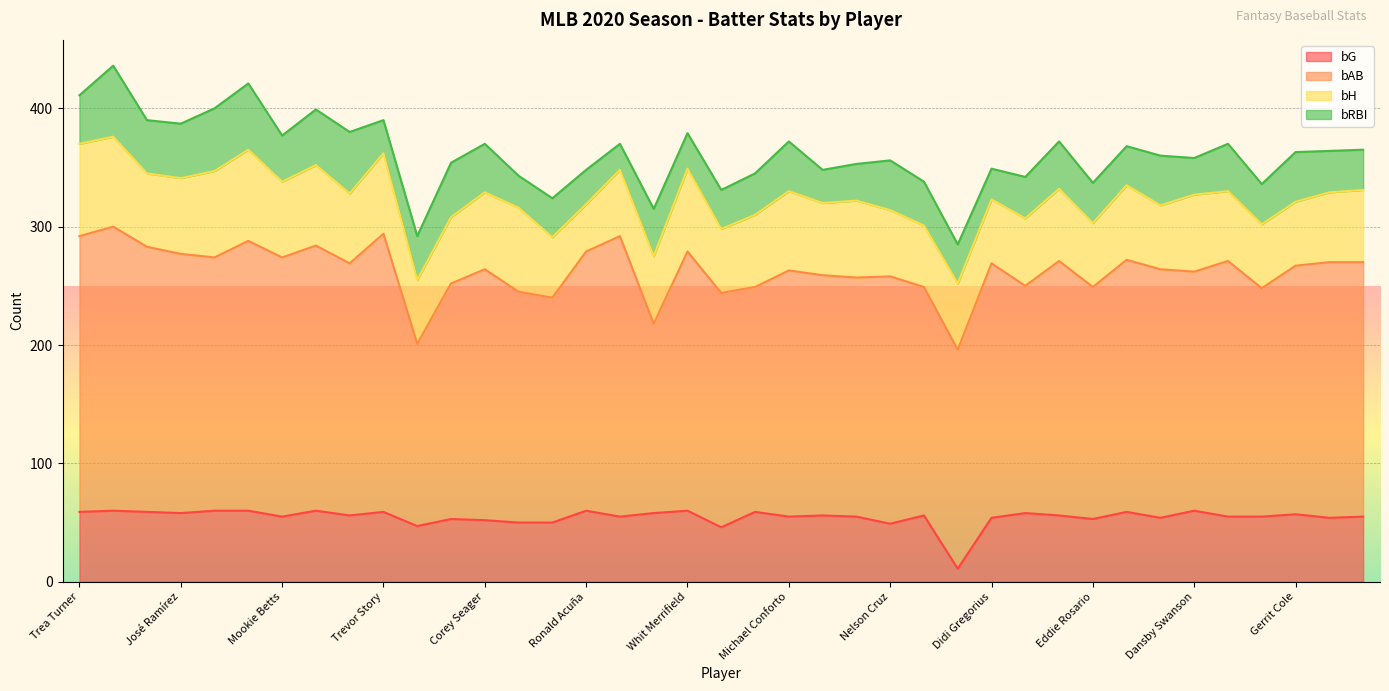

What is the value of the bRBI point at the 30th from the left?

40